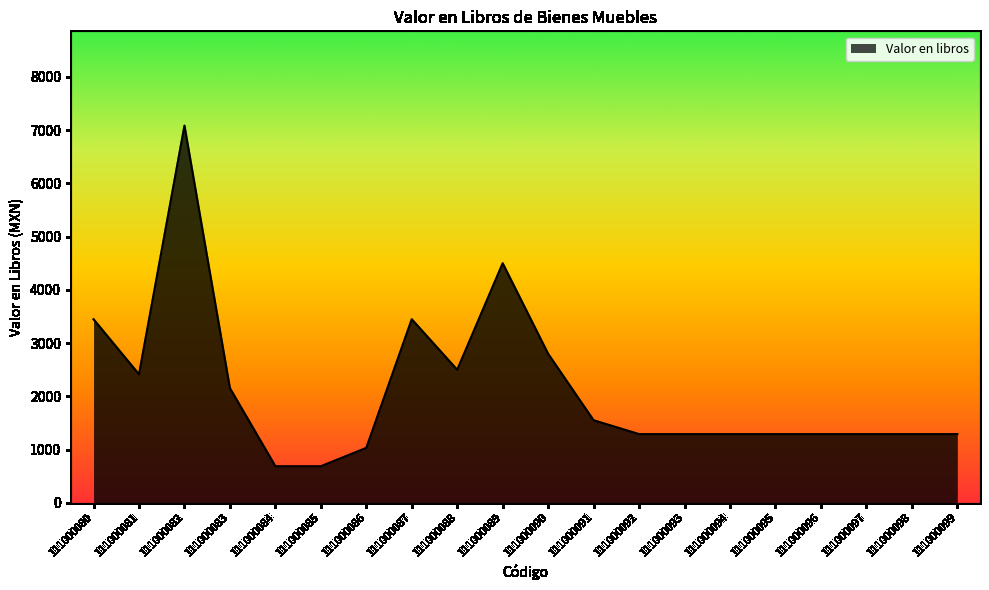

Is it true that the value at 111000083 is 3289.5?

False